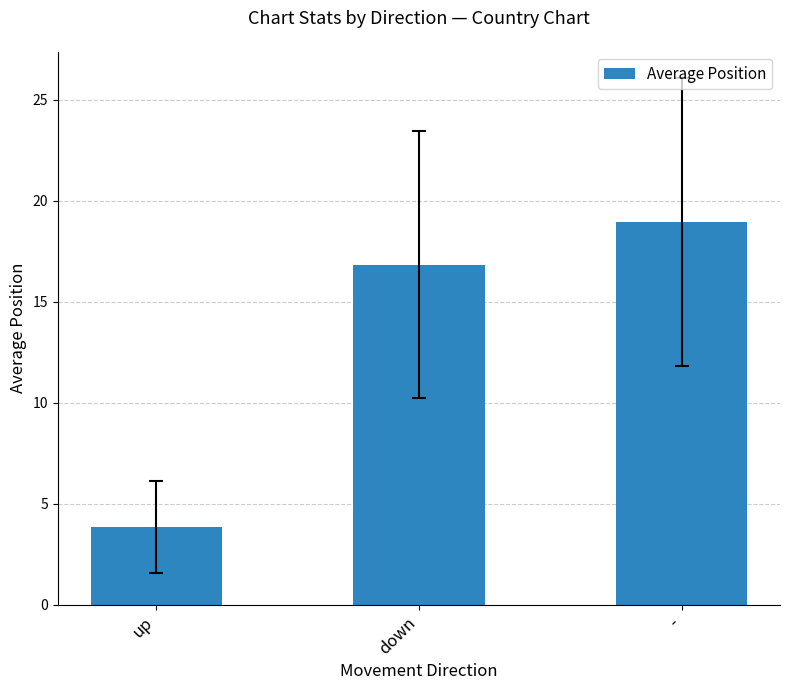

Does the chart contain stacked bars?

No